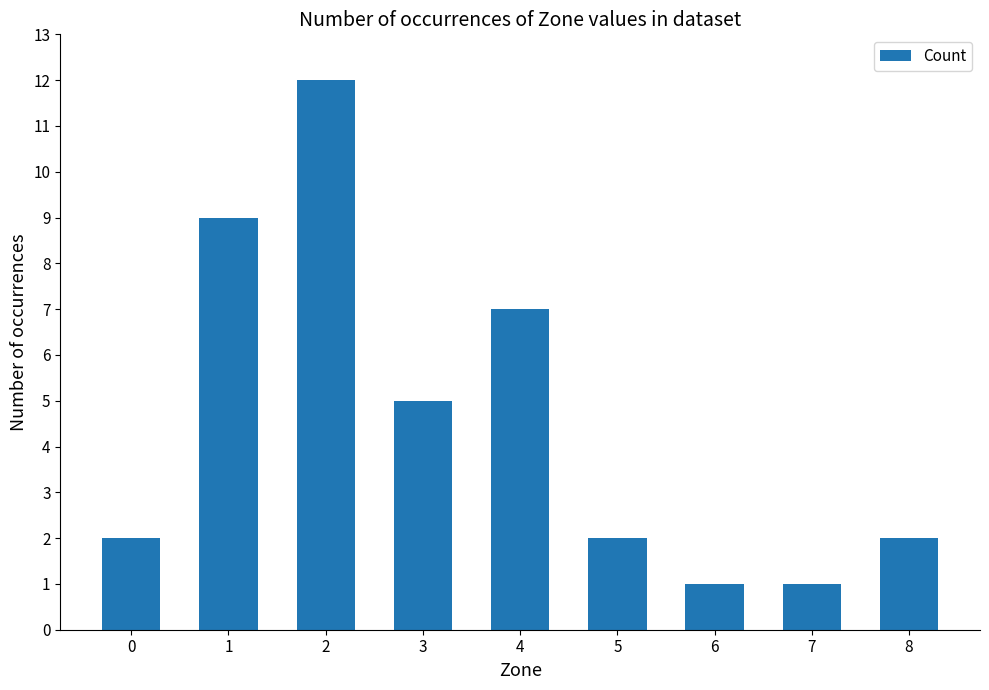

What is the maximum value shown in the chart?

12